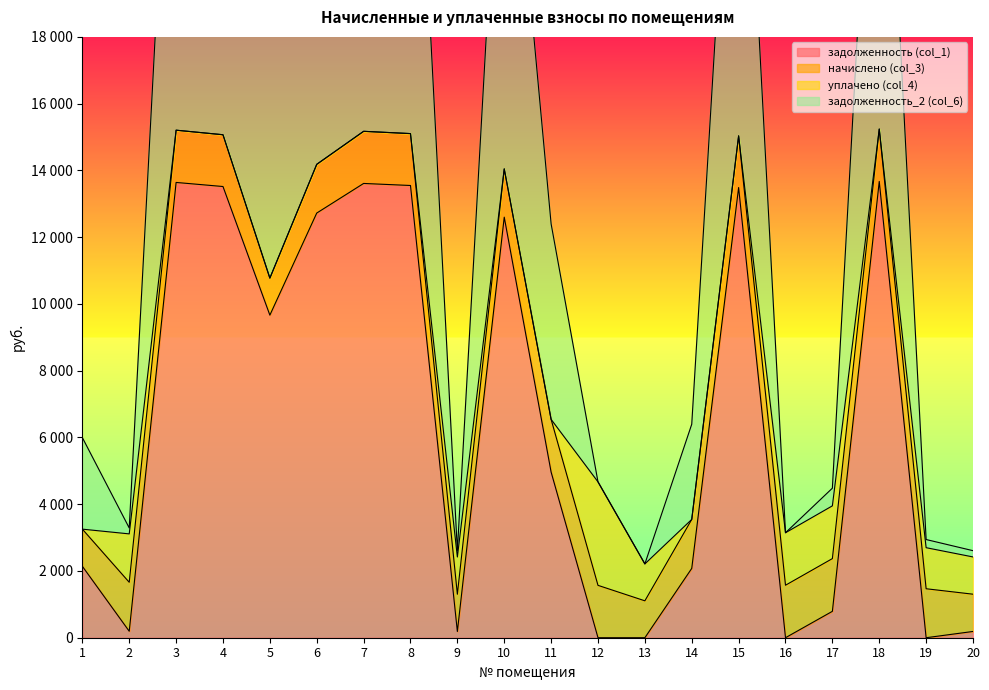

True or false: задолженность (col_1) and задолженность_2 (col_6) intersect in this chart.

False